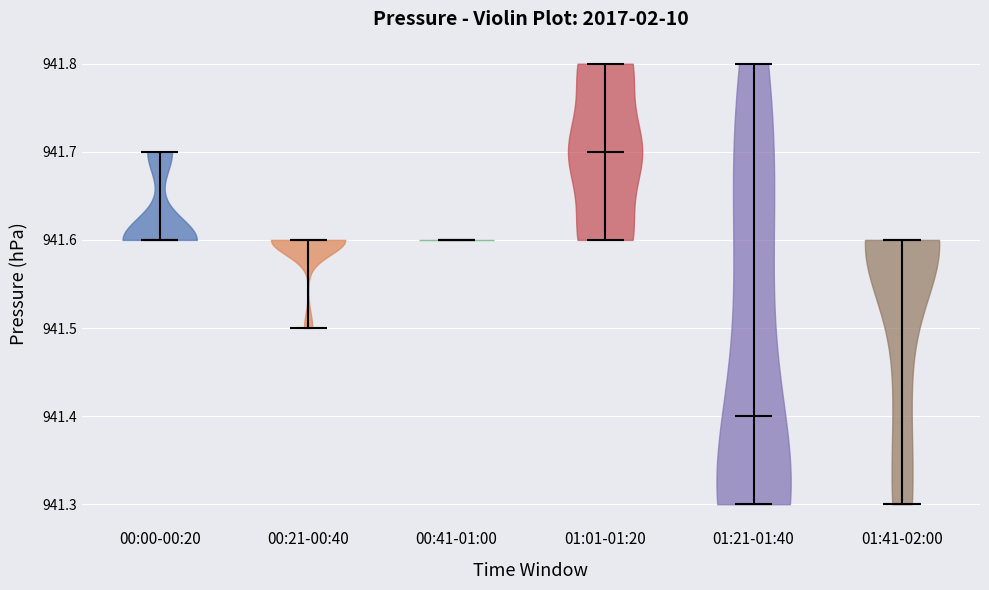

Reading left to right, read every violin against the y-axis: where its median line is, and the lowest and highest points it reaches. The values are not printed on the chart, so give them approximately, as read against the axis.

00:00-00:20: median line 941.6, lowest point 941.6, highest point 941.7
00:21-00:40: median line 941.6, lowest point 941.5, highest point 941.6
00:41-01:00: median line 941.6, lowest point 941.6, highest point 941.6
01:01-01:20: median line 941.7, lowest point 941.6, highest point 941.8
01:21-01:40: median line 941.4, lowest point 941.3, highest point 941.8
01:41-02:00: median line 941.6, lowest point 941.3, highest point 941.6